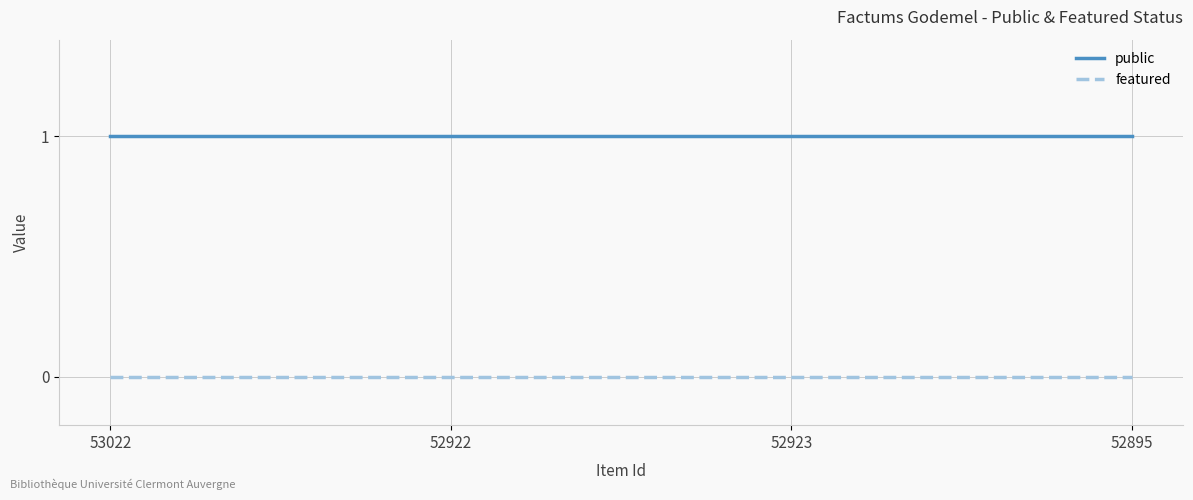

How many distinct data groups are displayed?

2